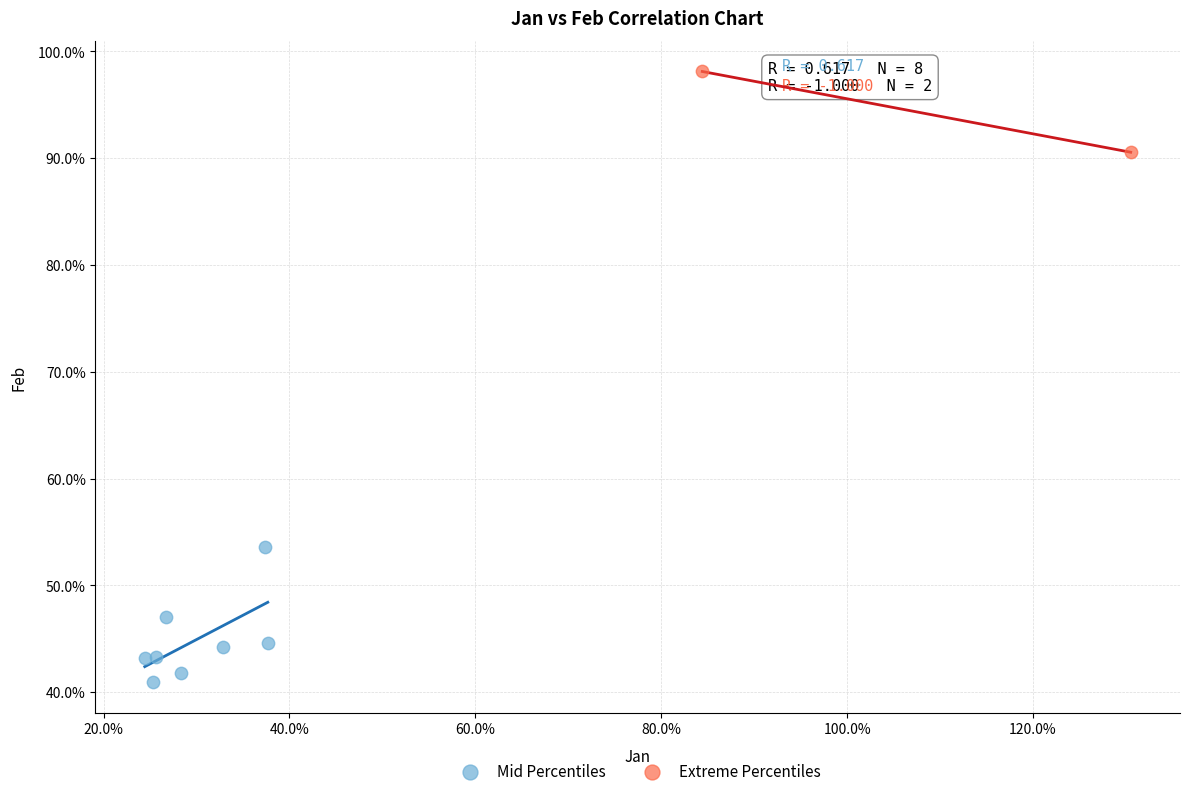

What are all the series names shown in the legend?

Mid Percentiles, Extreme Percentiles